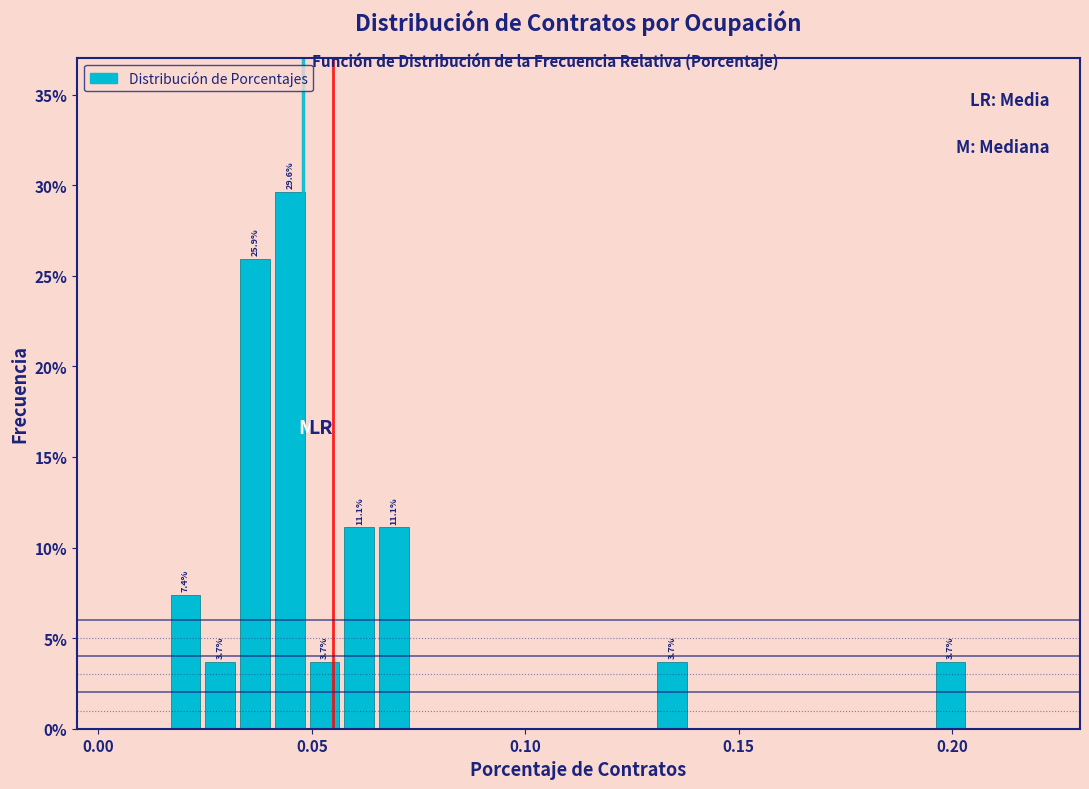

Around what value on the x-axis is the tallest bar? Give the approximate position of its centre, as read against the axis.

0.045